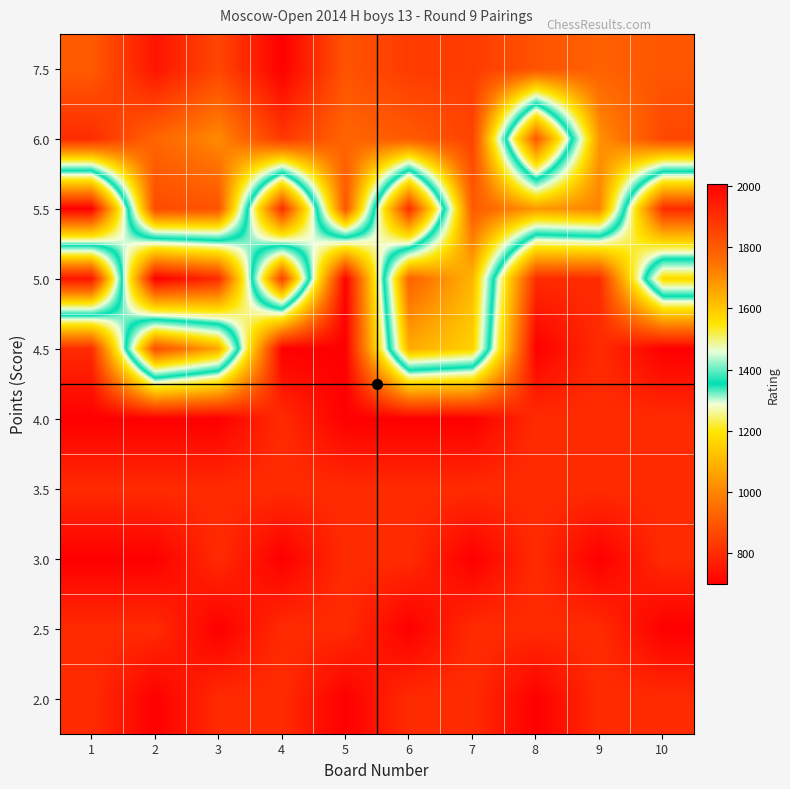

What is the total value across all series at 2?

11798